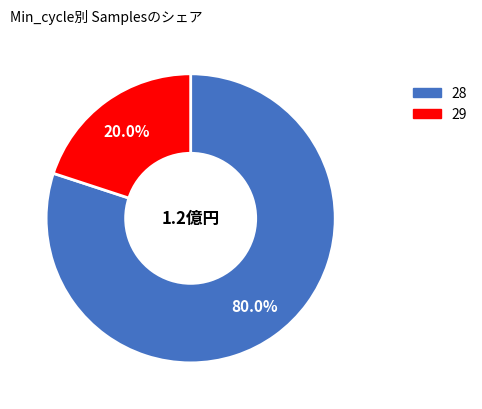

How many segments does this pie chart have?

2